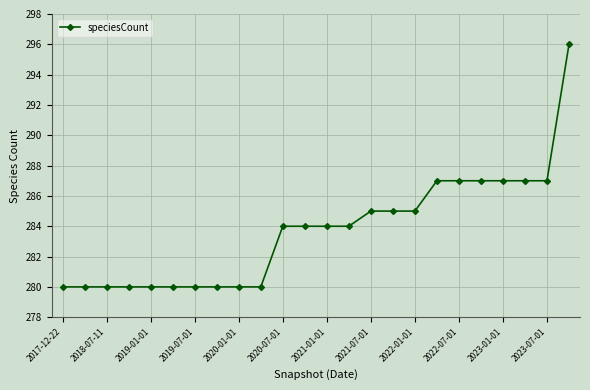

What is the smallest value displayed?

280